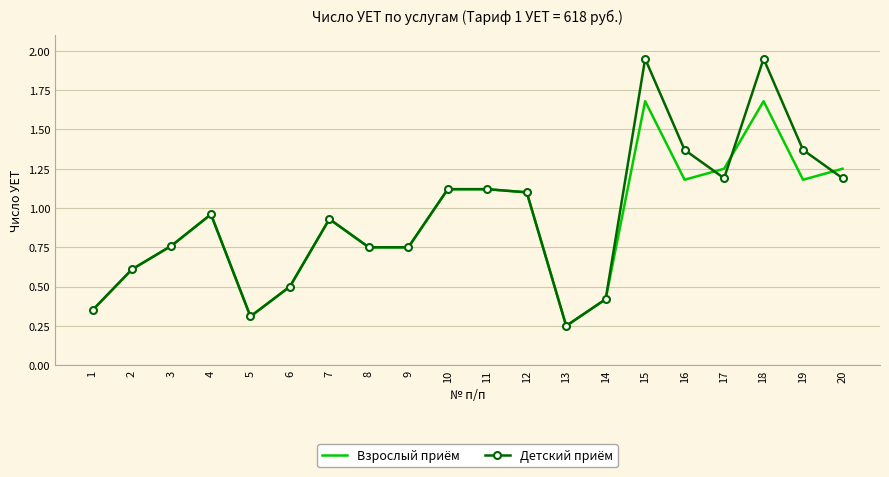

The value of Взрослый приём at 12 is 0.6. True or false?

False